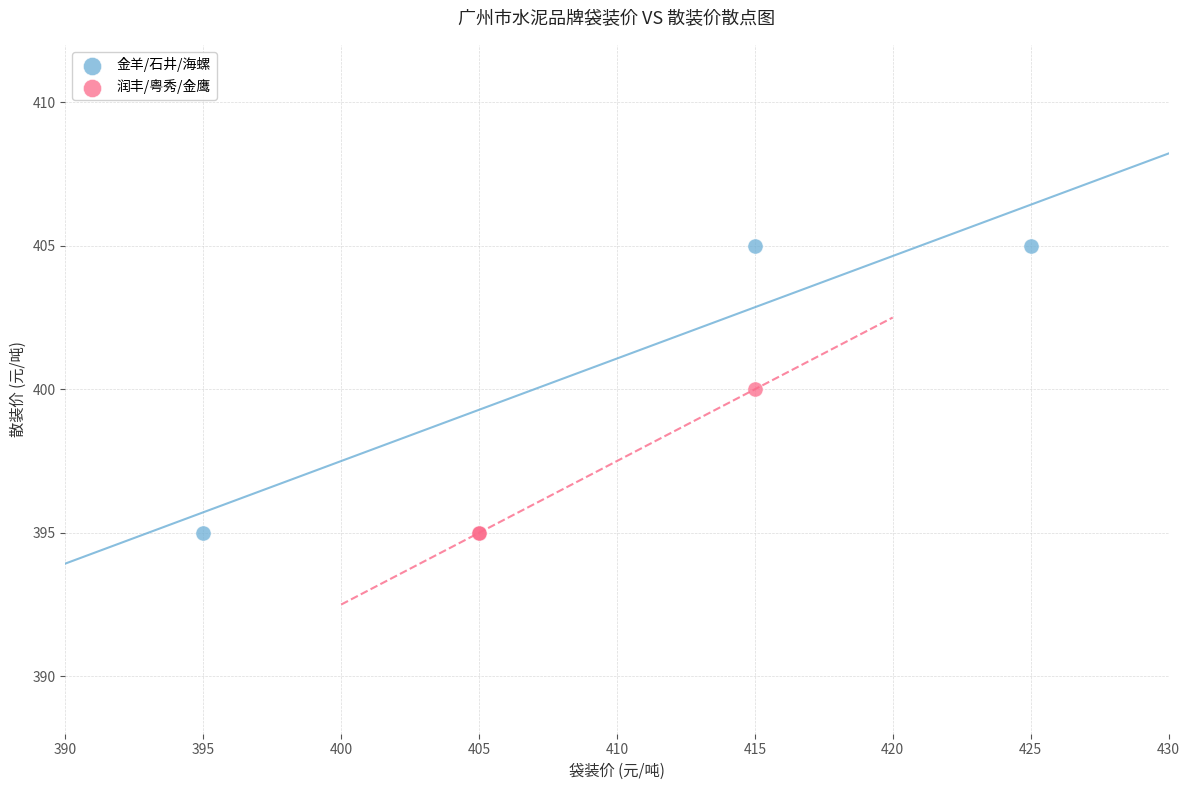

Which series has the largest Y range (max minus min)?

金羊/石井/海螺